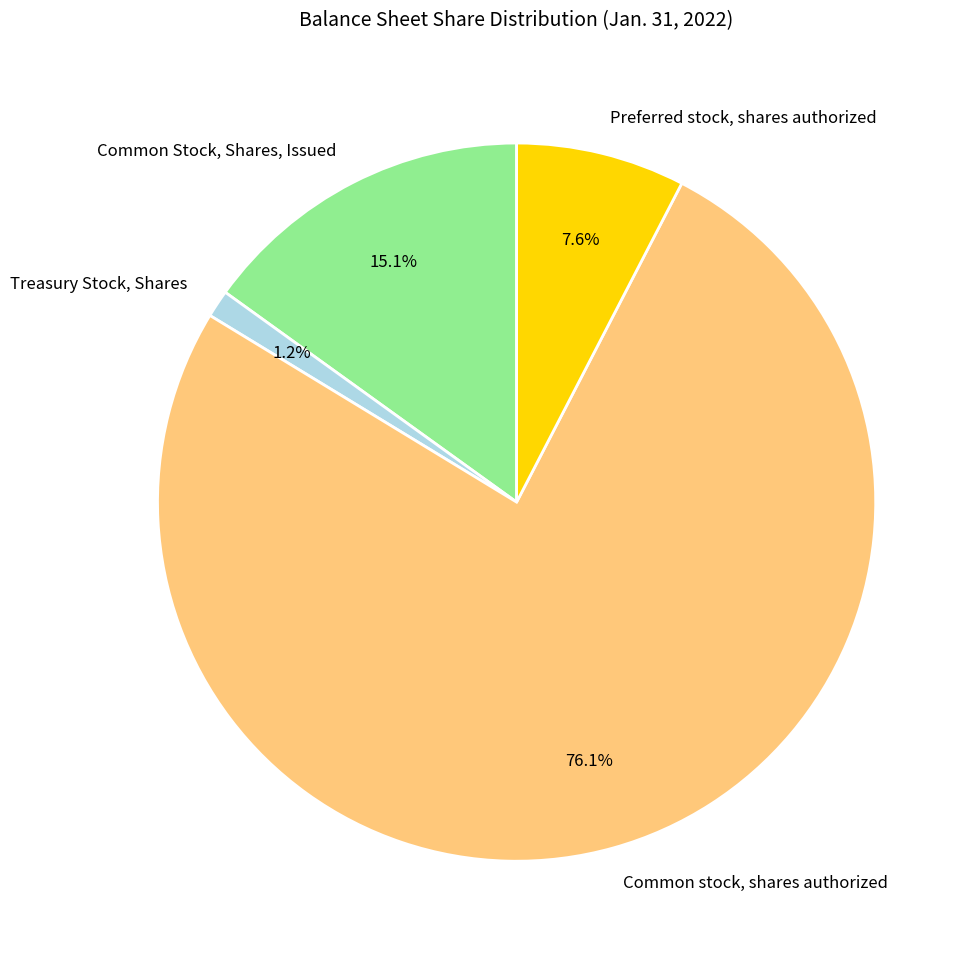

Which category has the smallest portion of the pie?

Treasury Stock, Shares